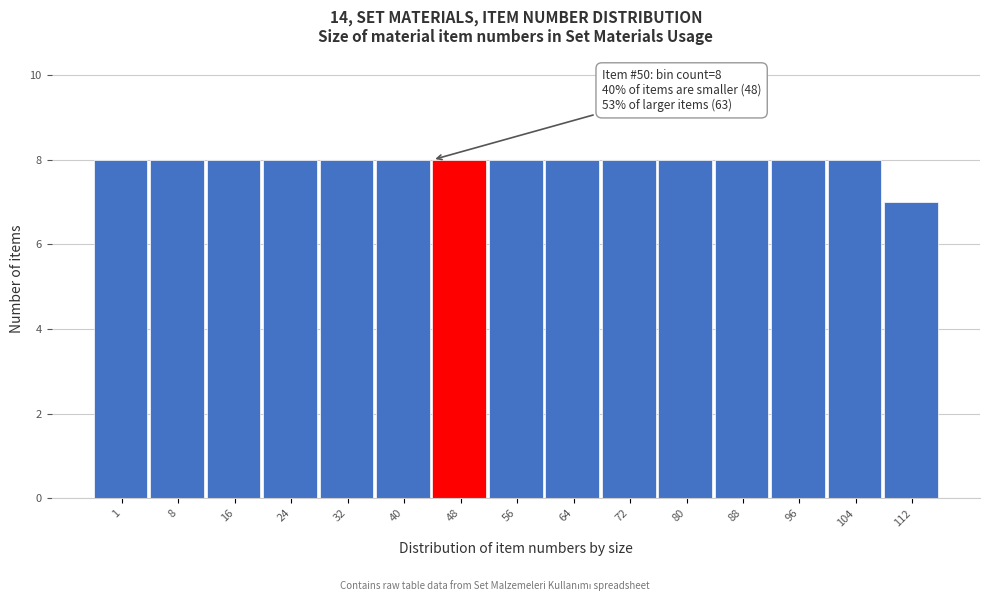

Reading left to right, list all the values displayed in this chart.

1=8	8=8	16=8	24=8	32=8	40=8	48=8	56=8	64=8	72=8	80=8	88=8	96=8	104=8	112=7